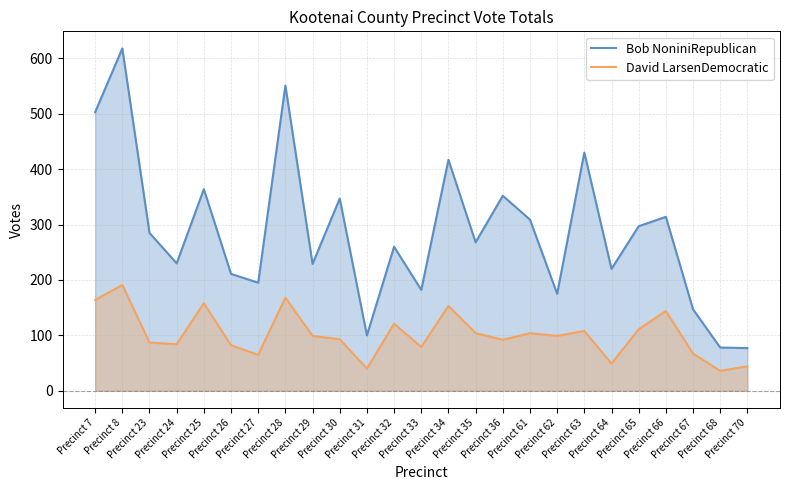

How many series are shown in this chart?

2